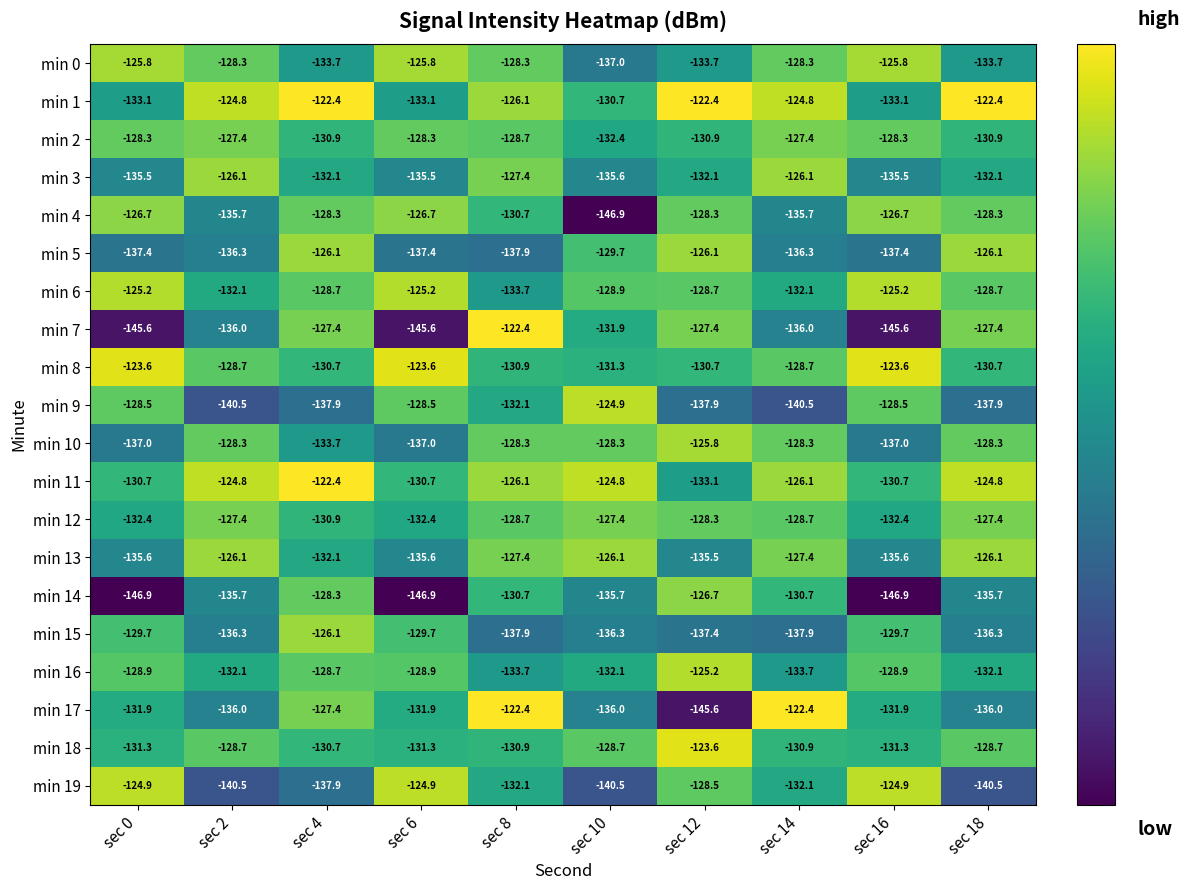

Is it true that min 10 equals -137.0 at sec 0?

True